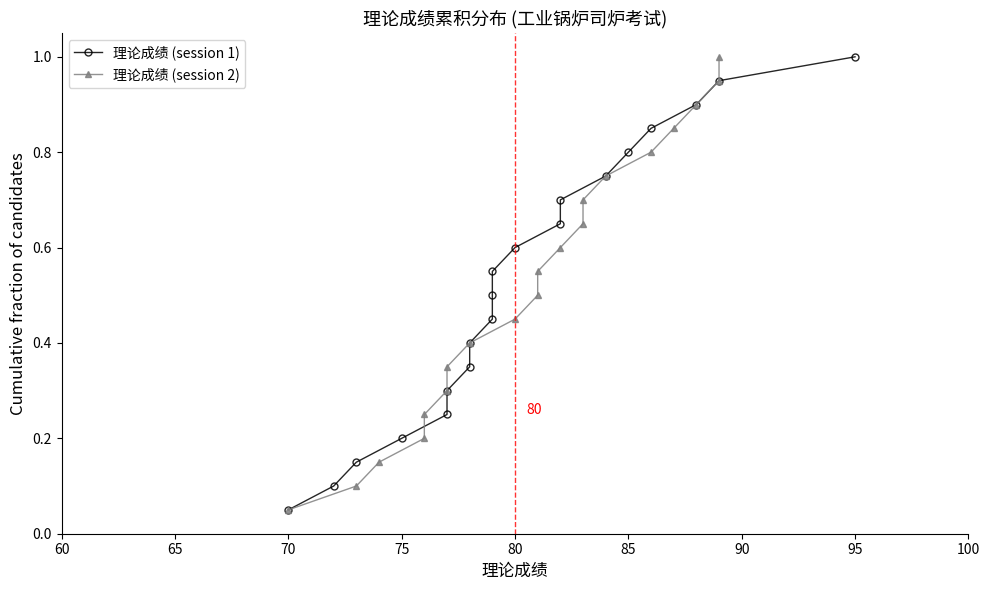

Reading left to right, extract all data points from this chart.

理论成绩 (session 1): 0.1	0.1	0.1	0.2	0.2	0.3	0.3	0.4	0.5	0.5	0.6	0.6	0.7	0.7	0.8	0.8	0.8	0.9	0.9	1.0
理论成绩 (session 2): 0.1	0.1	0.1	0.2	0.2	0.3	0.3	0.4	0.5	0.5	0.6	0.6	0.7	0.7	0.8	0.8	0.8	0.9	0.9	1.0